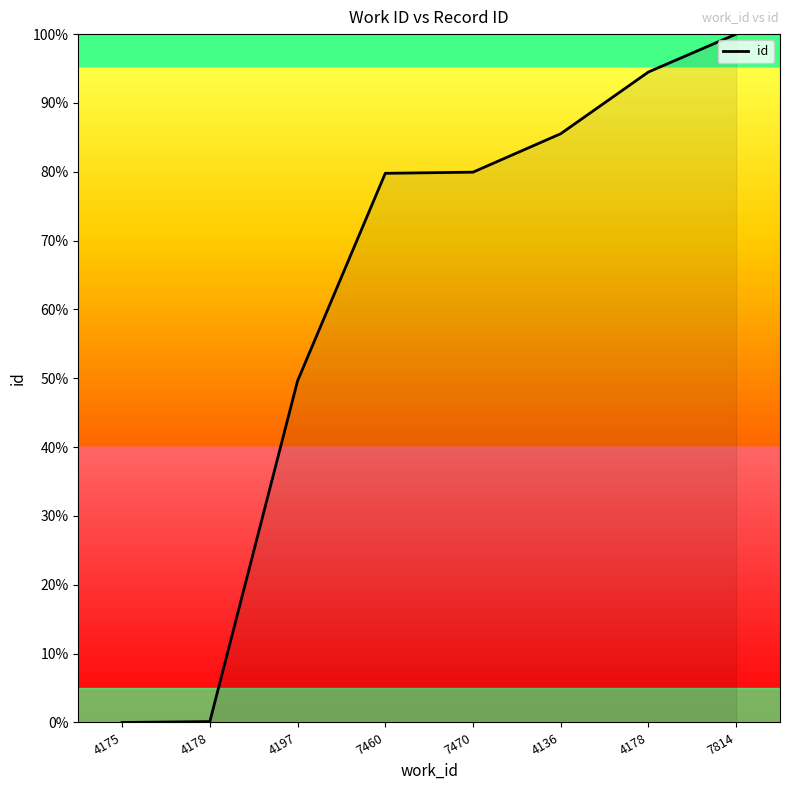

List the labels in order of value, smallest first.

4175, 4178, 4197, 7460, 7470, 4136, 4178, 7814